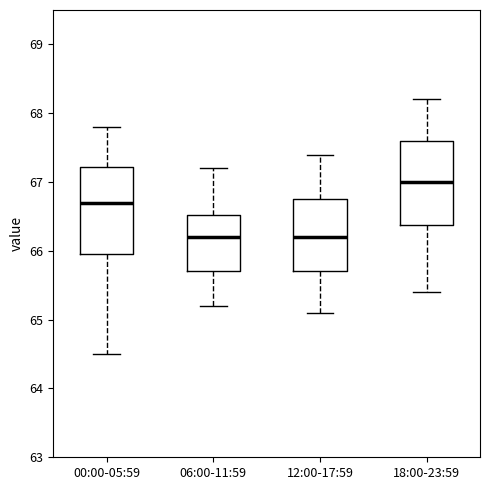

Reading left to right, transcribe this box plot: for each box, give where its median line is, the range the box spans, and where its two whiskers end, as read against the y-axis. The values are not printed on the chart, so give them approximately, as read against the axis.

00:00-05:59: median 66.7, box 66.0 to 67.2, whiskers 64.5 to 67.8
06:00-11:59: median 66.2, box 65.7 to 66.5, whiskers 65.2 to 67.2
12:00-17:59: median 66.2, box 65.7 to 66.8, whiskers 65.1 to 67.4
18:00-23:59: median 67.0, box 66.4 to 67.6, whiskers 65.4 to 68.2